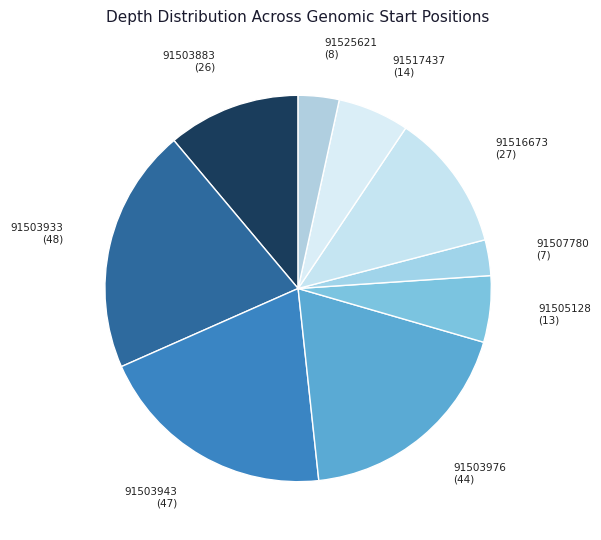

How many segments does this pie chart have?

9